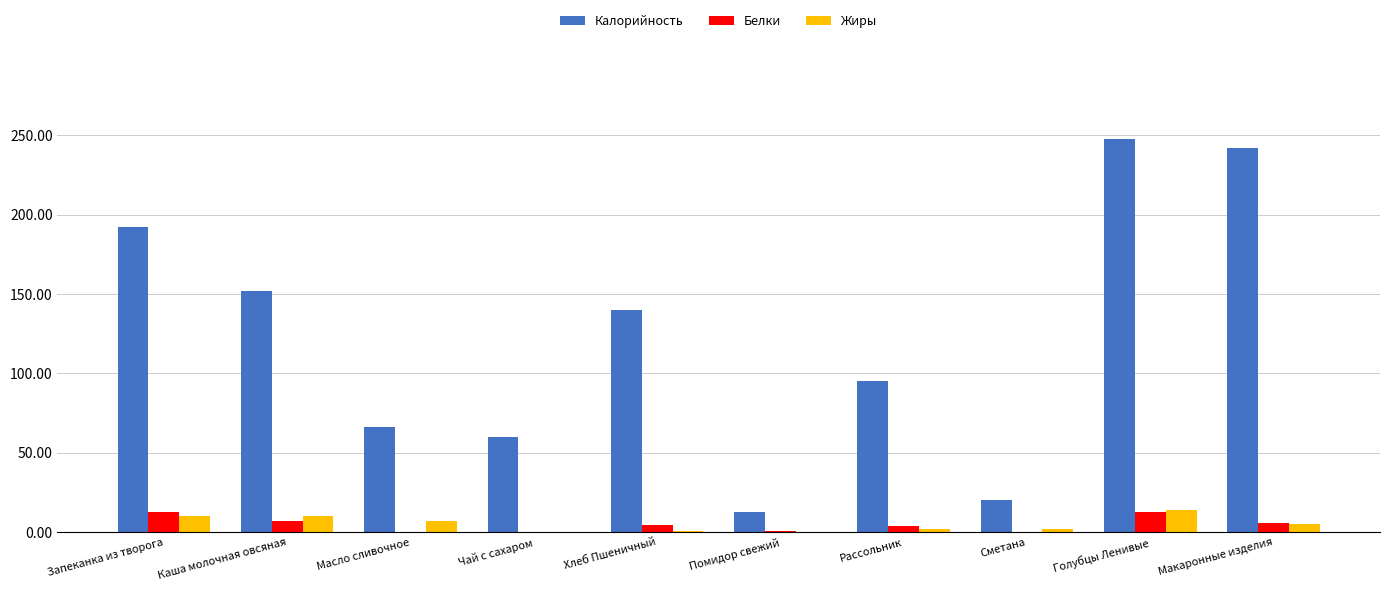

What is the highest value of the Белки series?

12.6